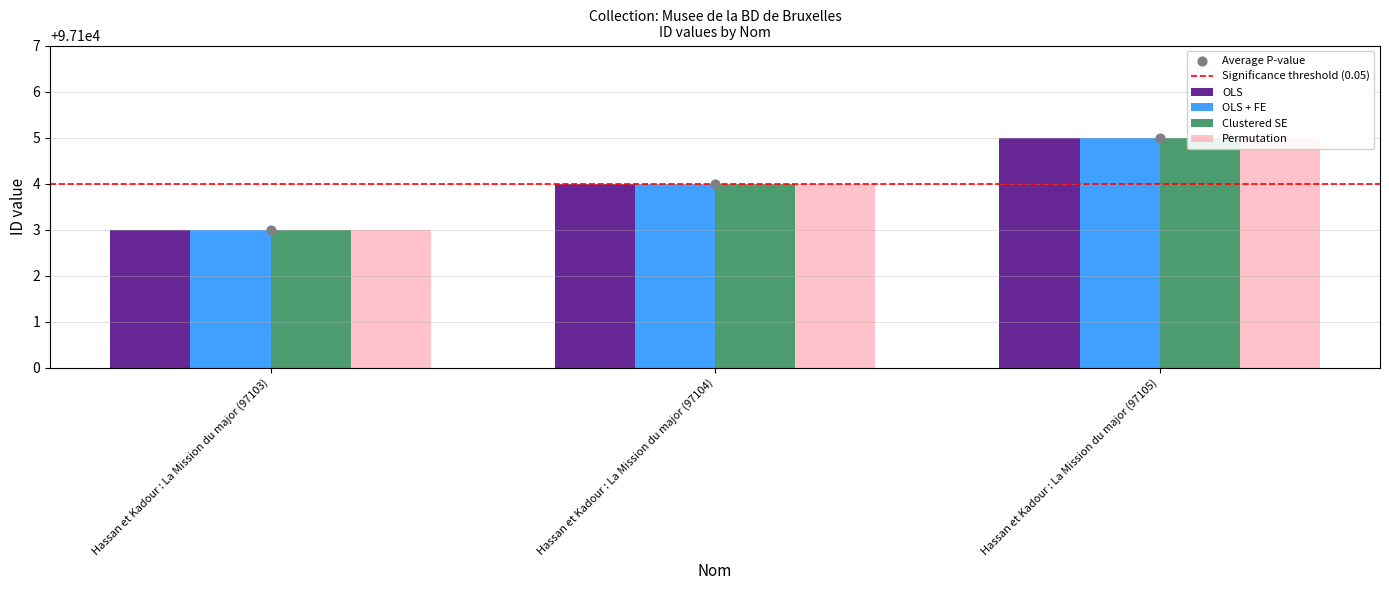

Which series has the widest spread of Y values?

OLS